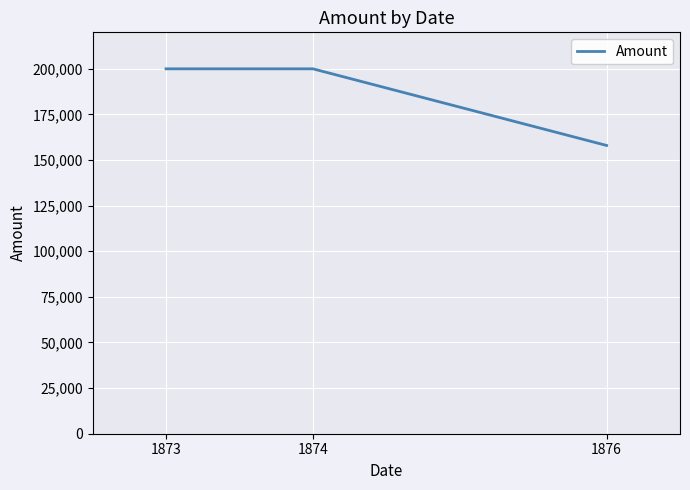

What is the greatest value displayed?

200000